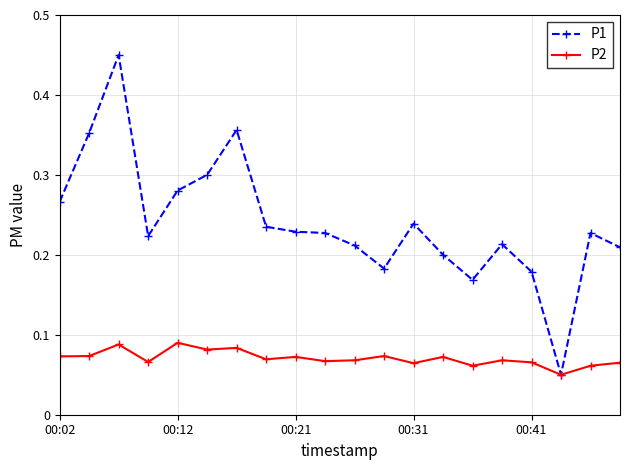

Which series has the largest total across all categories?

P1